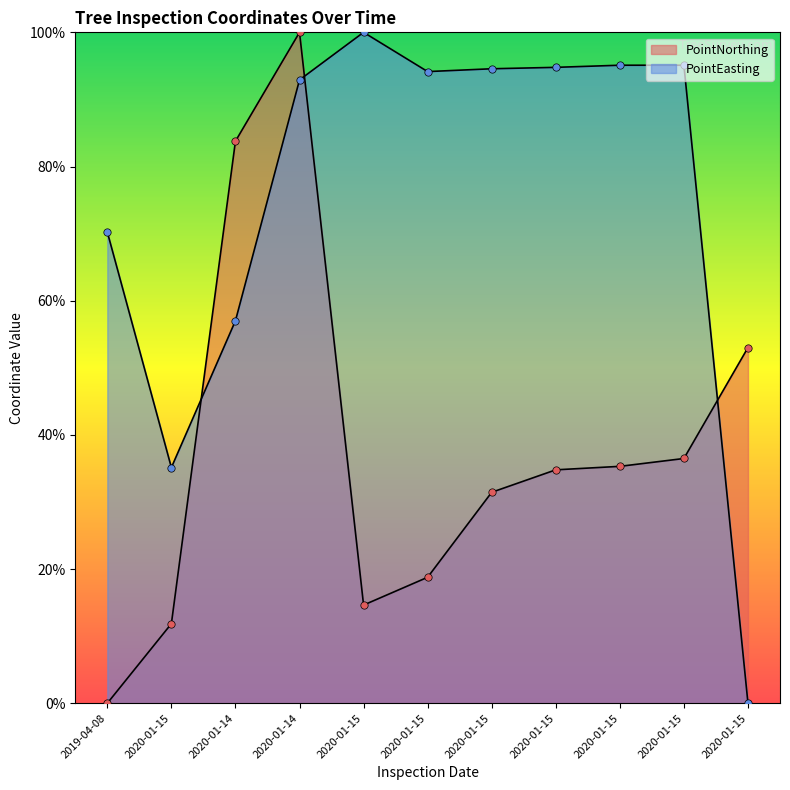

Is the value of PointEasting at 2020-01-15 greater than the value of PointNorthing at 2020-01-14?

No